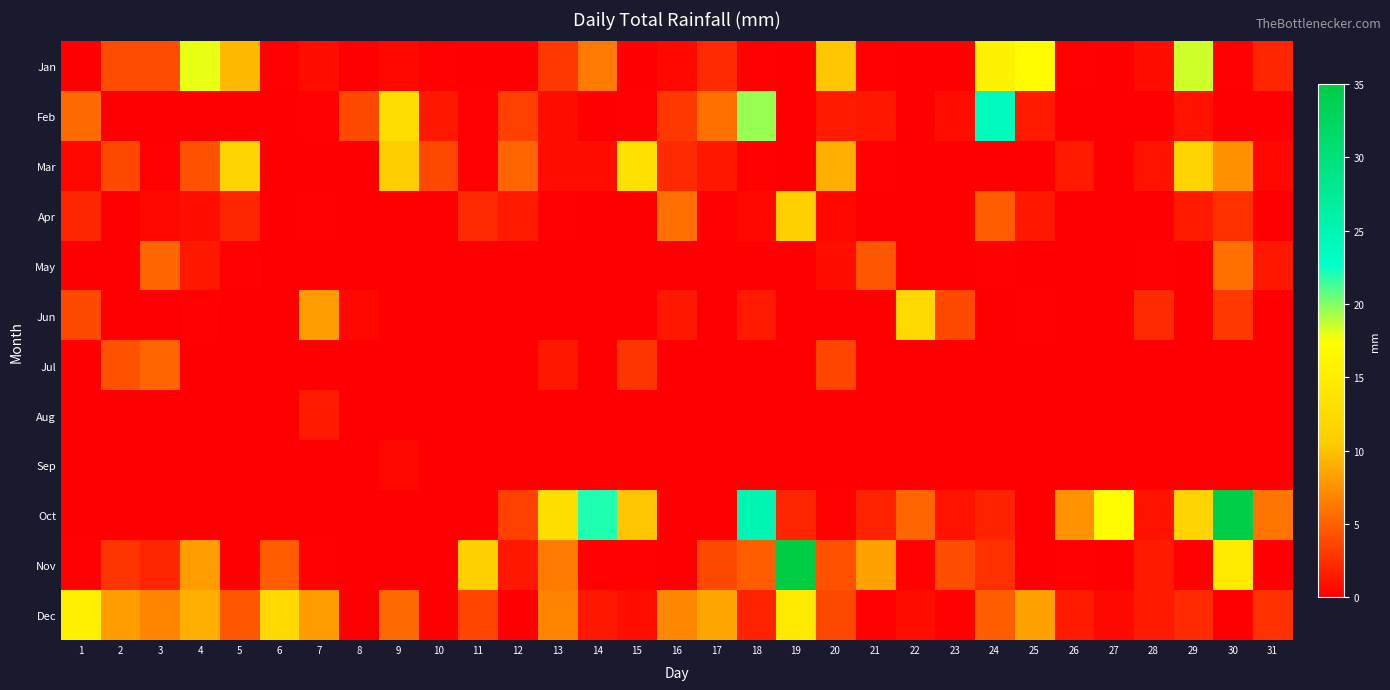

Between 19 and 9, which is larger?

9